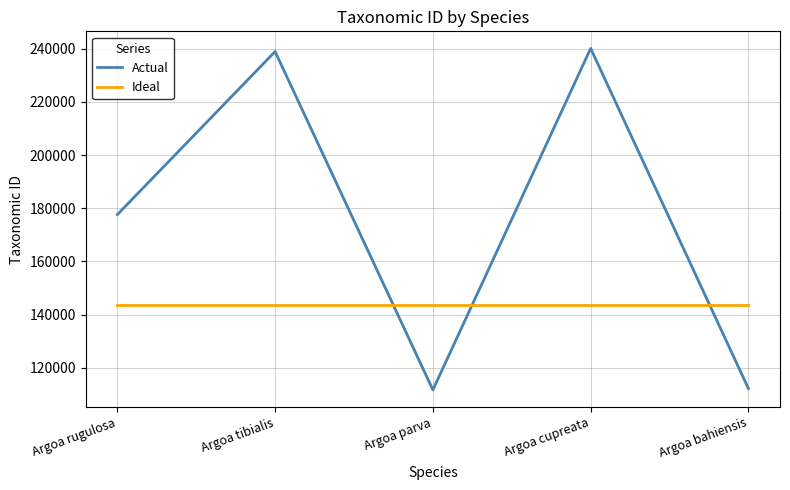

How many lines are shown in the chart?

2